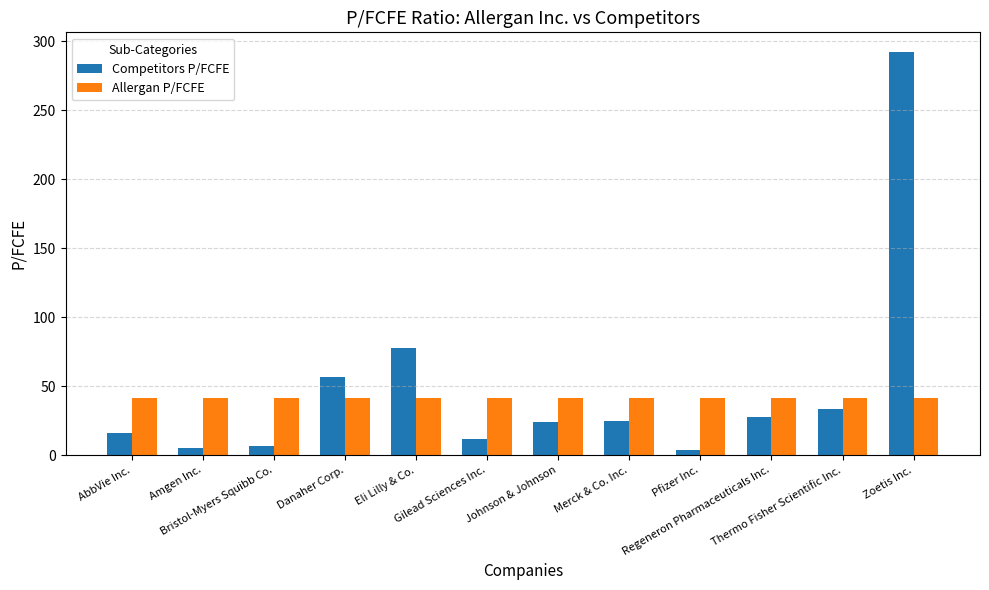

Are the bars horizontal?

No